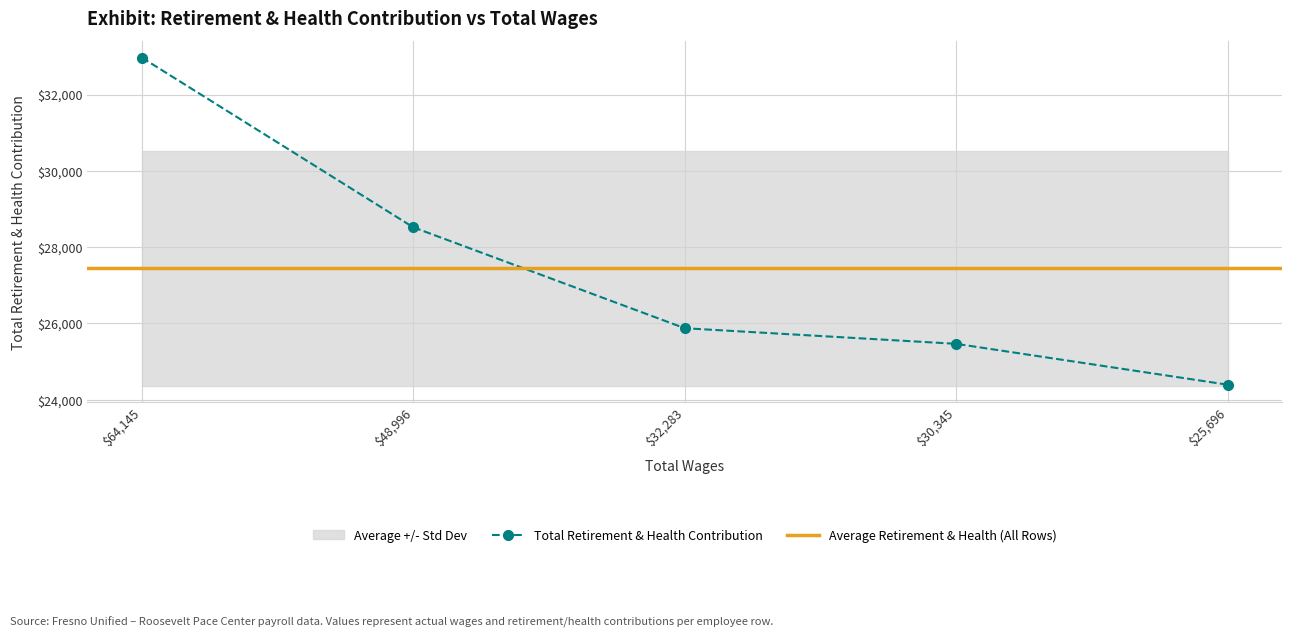

What is the minimum value shown in the chart?

24396